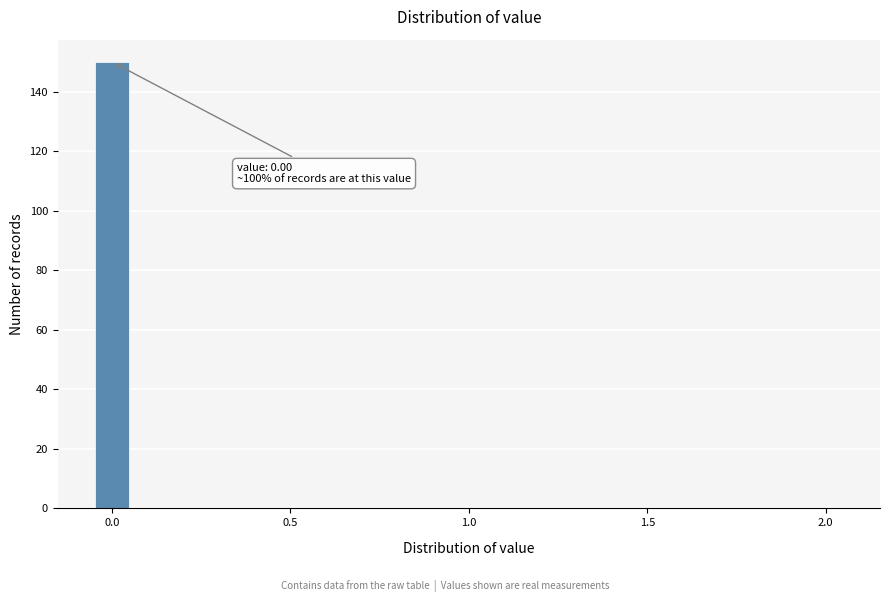

Around what value on the x-axis is the tallest bar? Give the approximate position of its centre, as read against the axis.

0.00